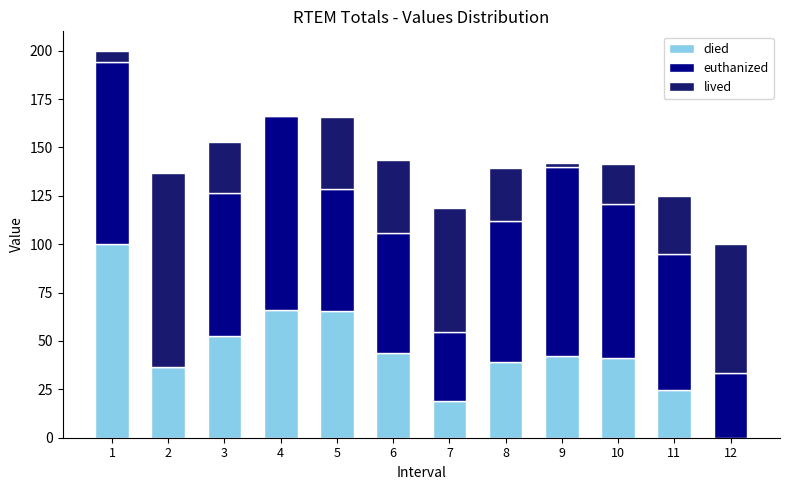

Is it true that died equals 14.5 at 10?

False